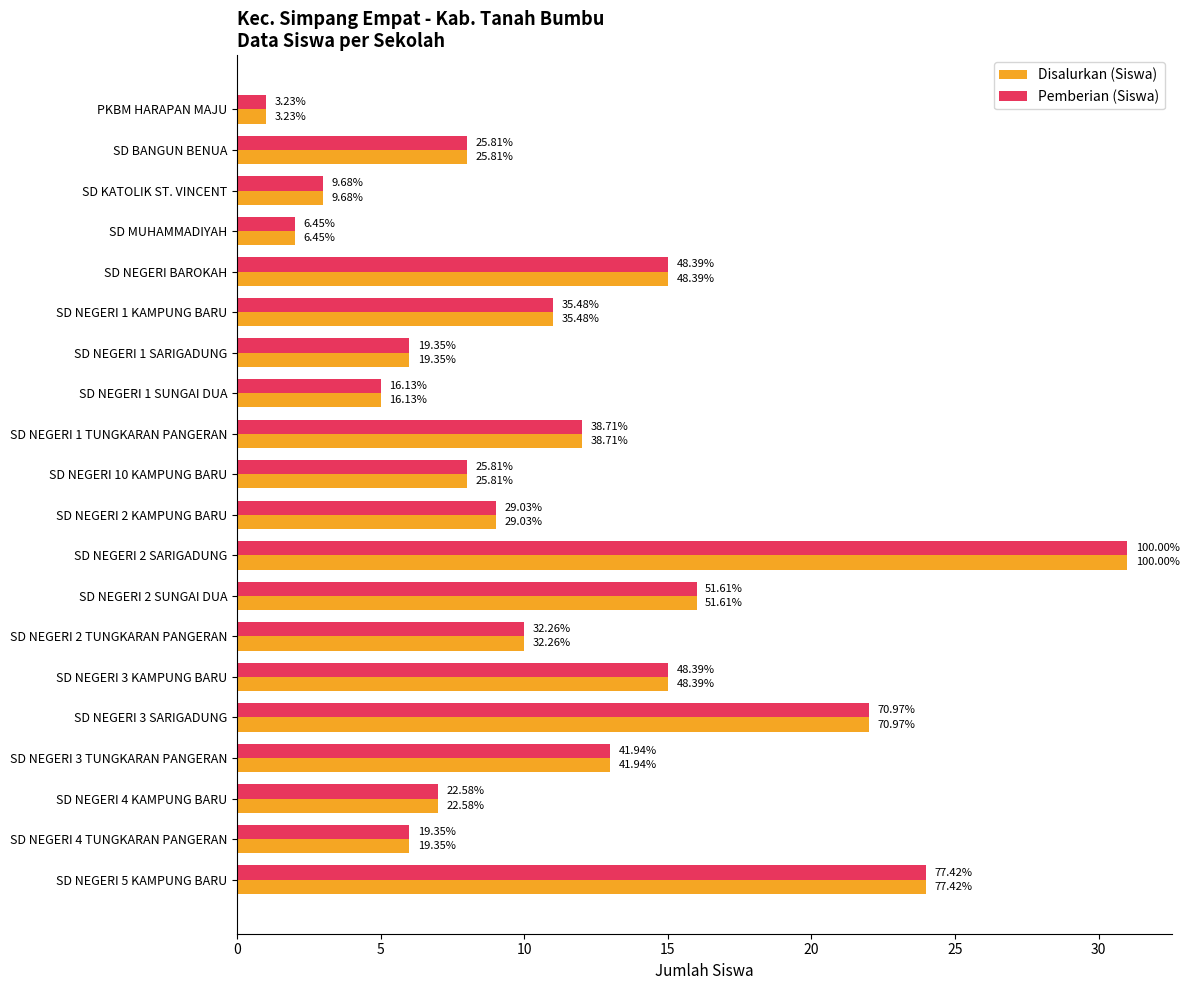

What are all the series names shown in the legend?

Disalurkan (Siswa), Pemberian (Siswa)